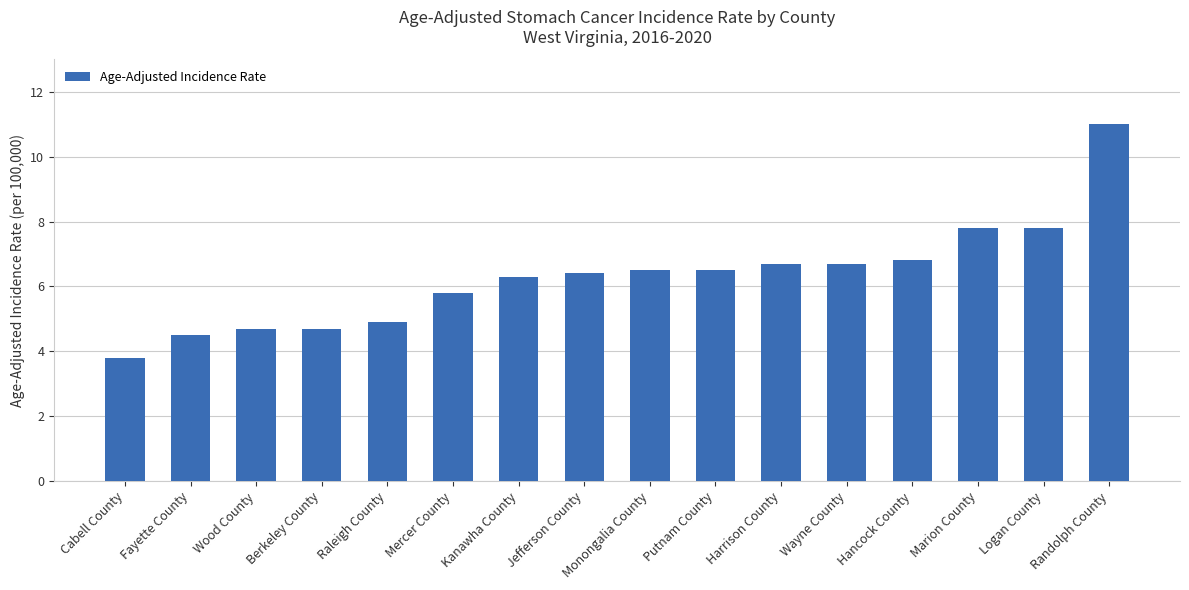

What is the average value?

6.3